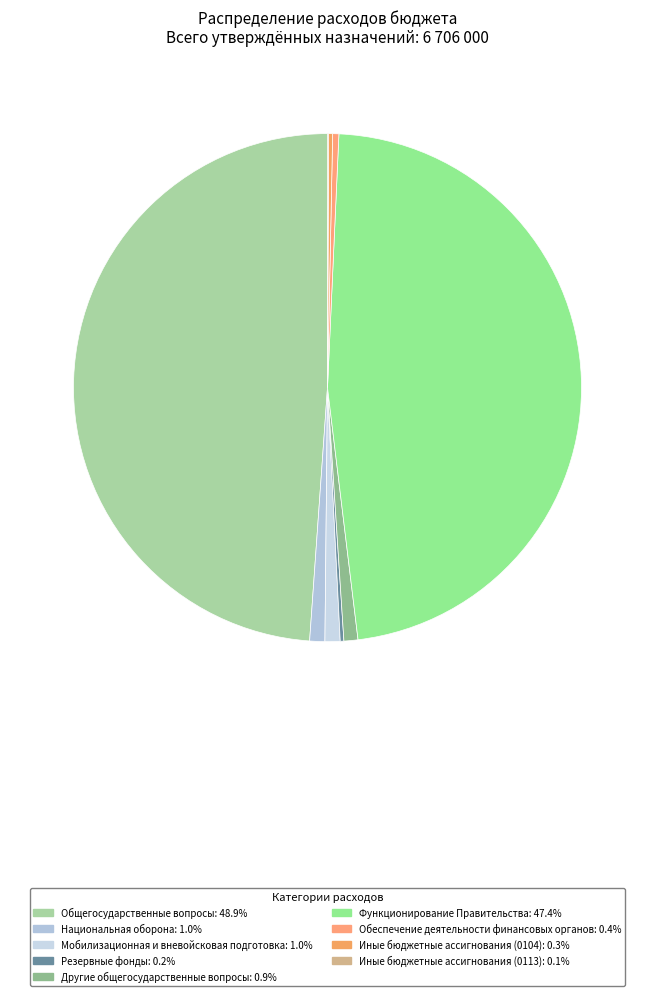

To the nearest percent, what is the difference between the Иные бюджетные ассигнования (0113) and Национальная оборона slice percentages?

1%